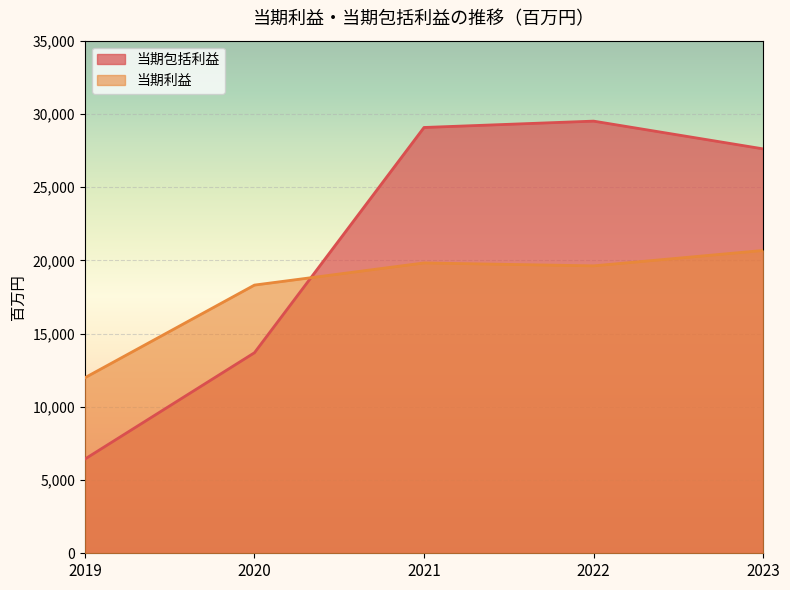

List the labels in order of 当期利益 value, smallest first.

2019, 2020, 2022, 2021, 2023